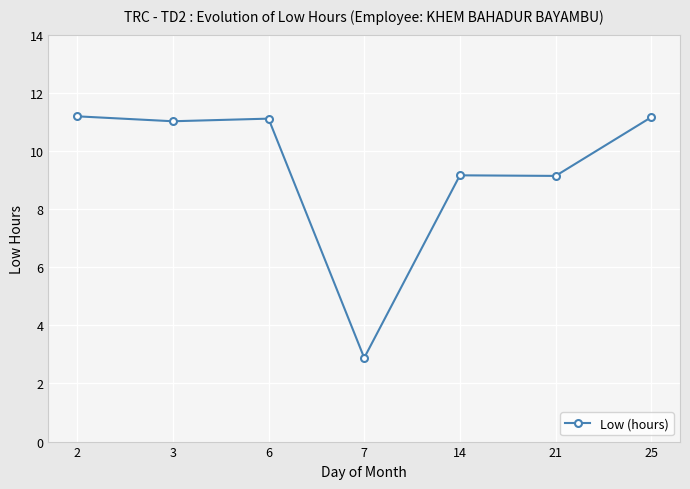

What is the smallest value displayed?

2.9